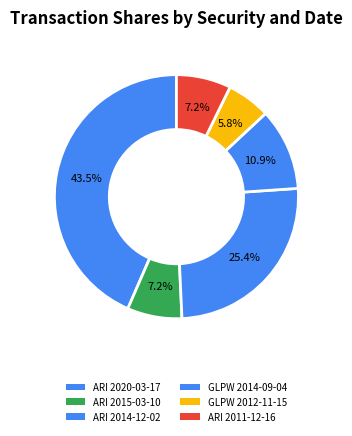

To the nearest percent, what is the difference between the largest and smallest slice percentages?

38%